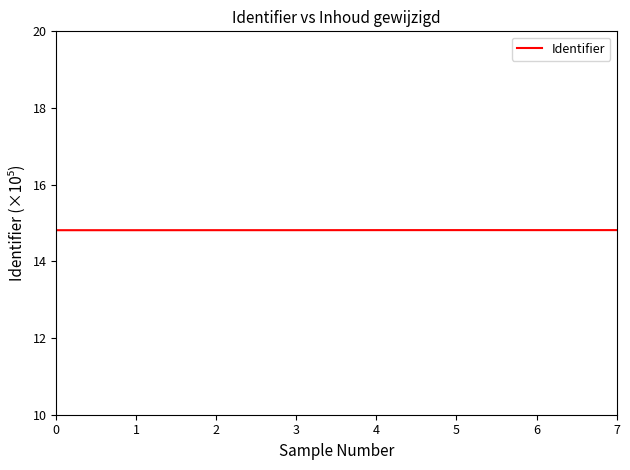

What is the average value?

14.8